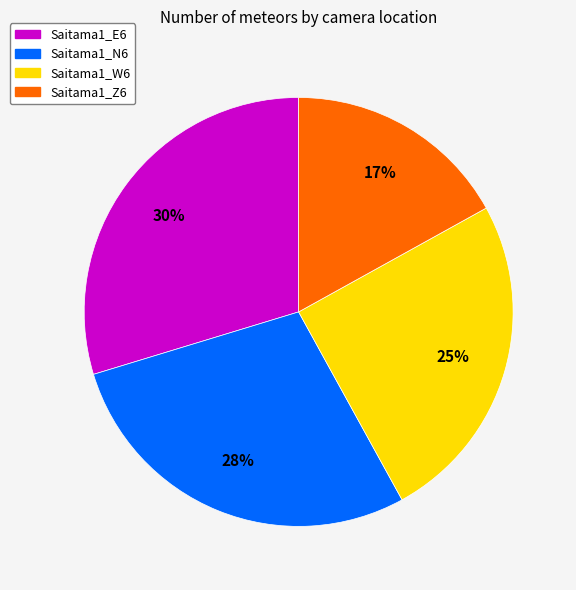

Is there a majority slice in this chart?

No